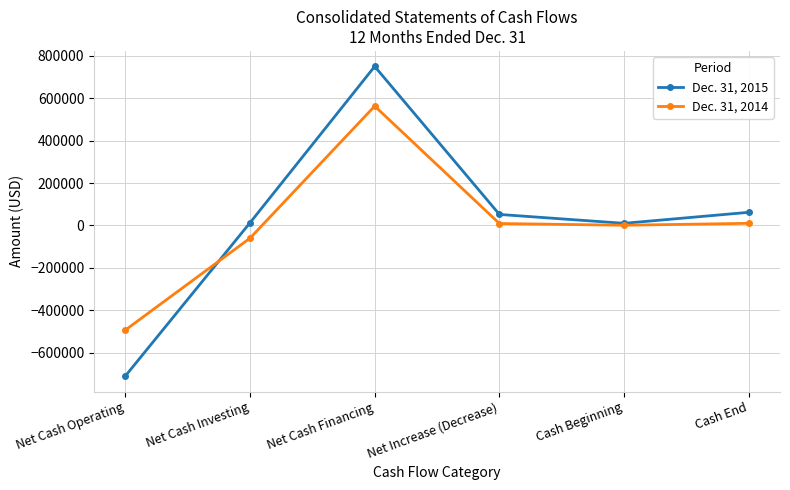

What is the spread (max minus min) of values at Net Cash Investing?

72638